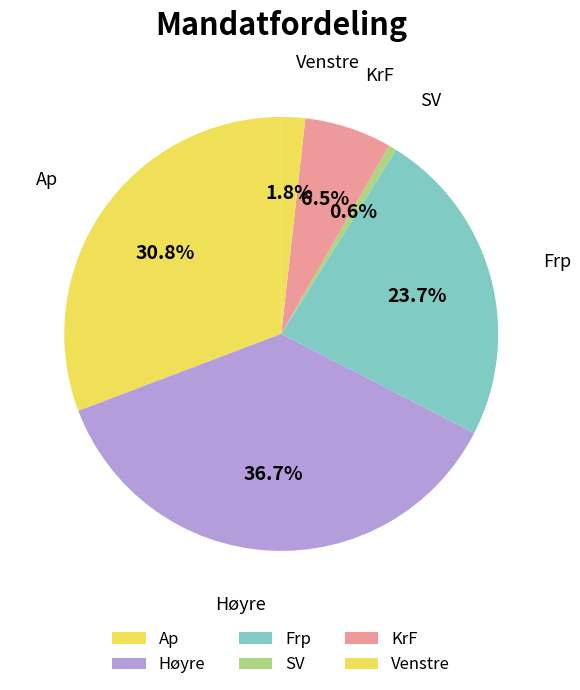

Count the number of slices in the pie.

6